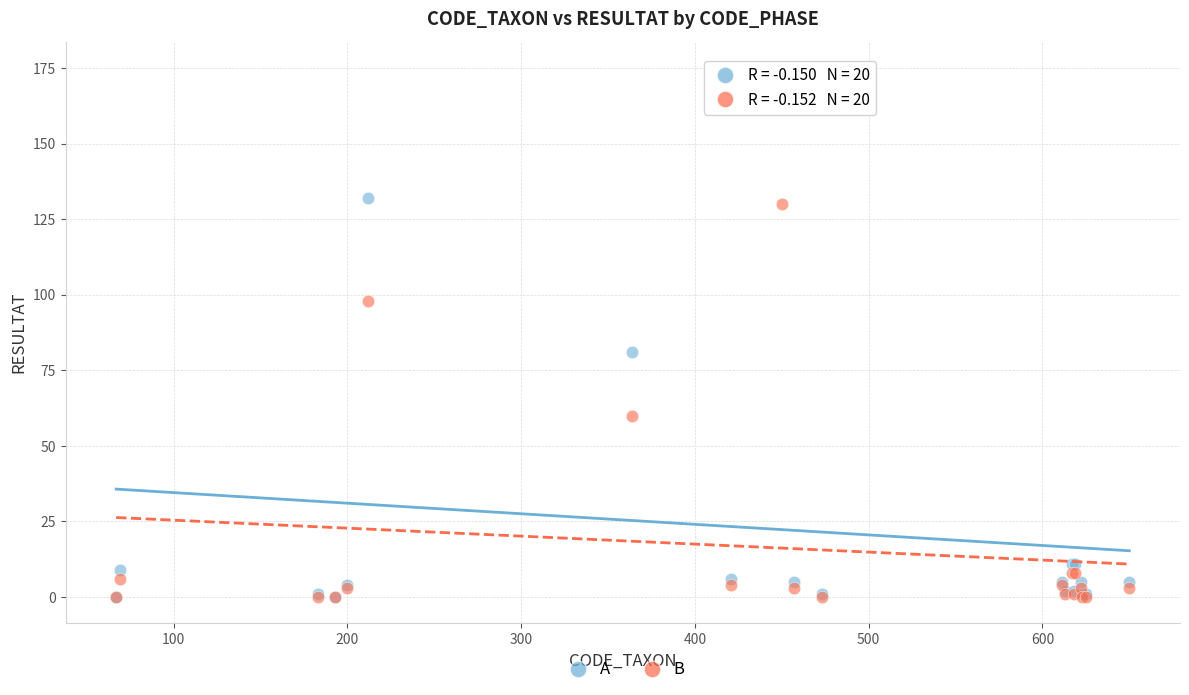

Across all series, what Y value is closest to 87?

81